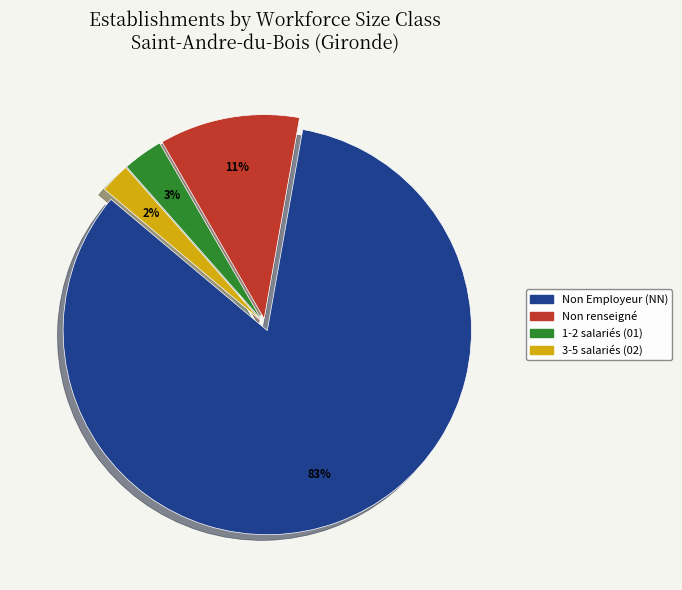

To the nearest percent, what is the average slice percentage?

25%